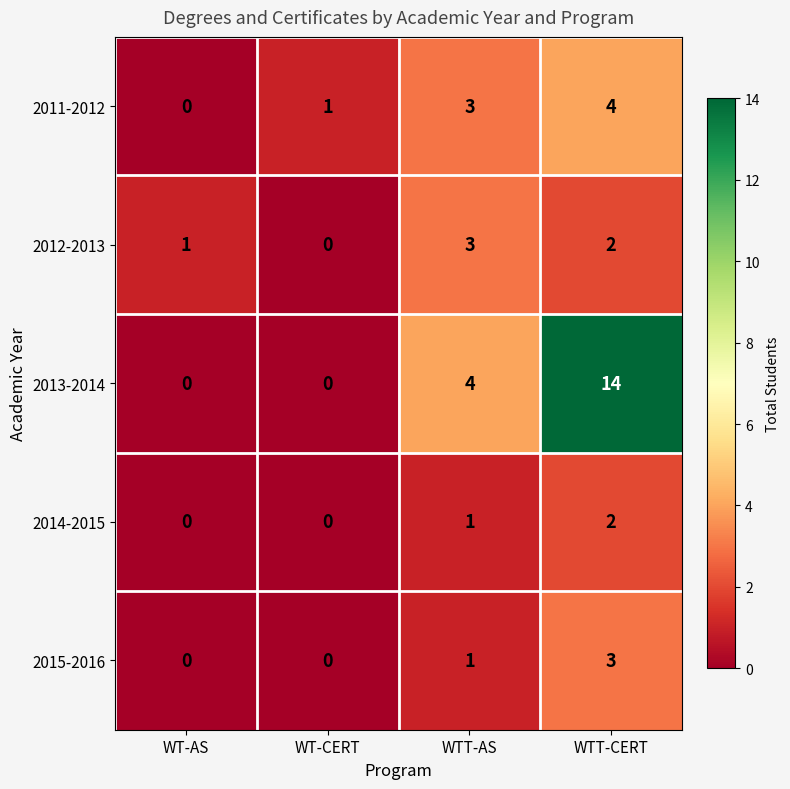

Between WT-AS and WTT-AS, which series saw the biggest shift?

2013-2014